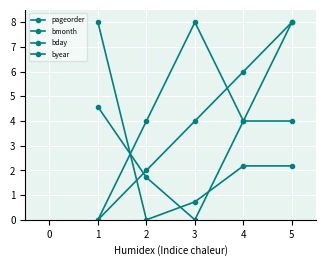

How many lines are shown in the chart?

4